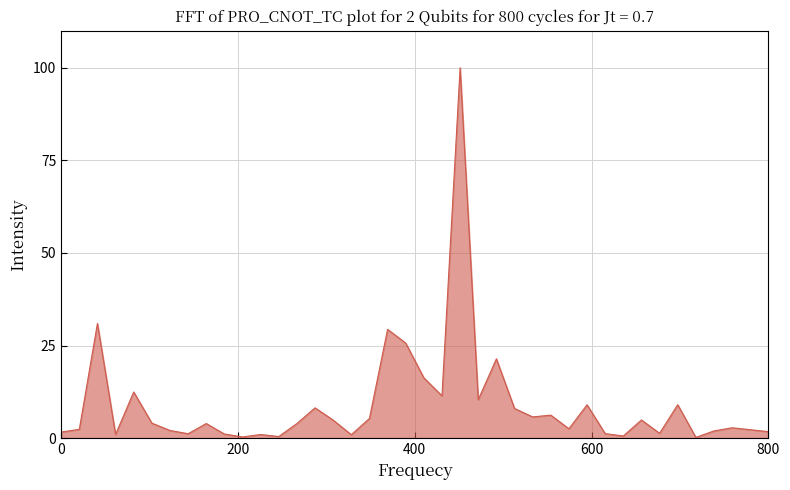

What is the greatest value displayed?

100.0